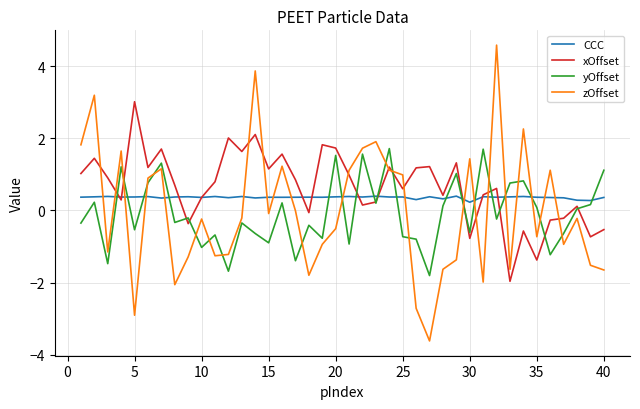

What is the minimum value shown in the chart?

-3.6